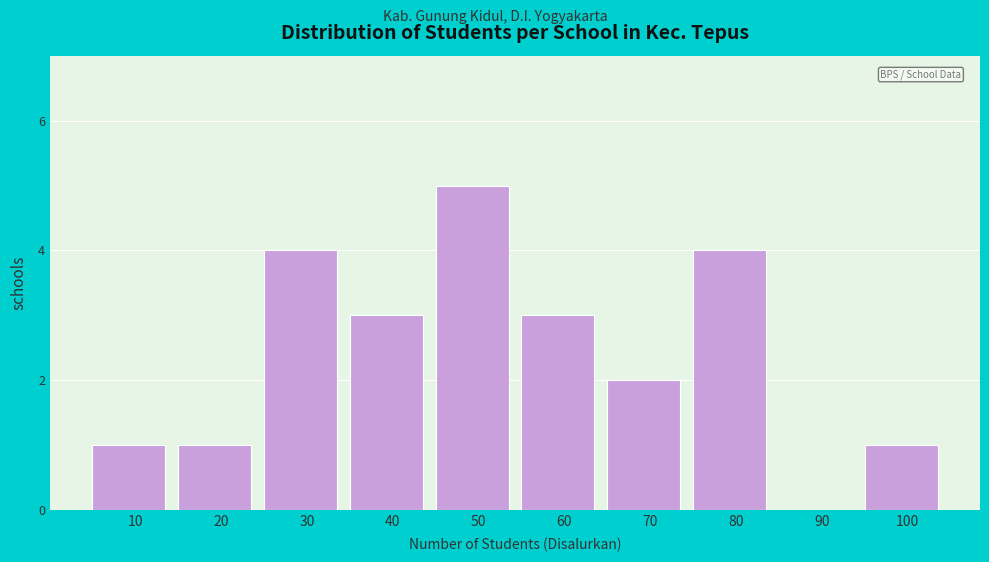

Reading right to left, what are all the values shown in this chart?

100=1	90=0	80=4	70=2	60=3	50=5	40=3	30=4	20=1	10=1